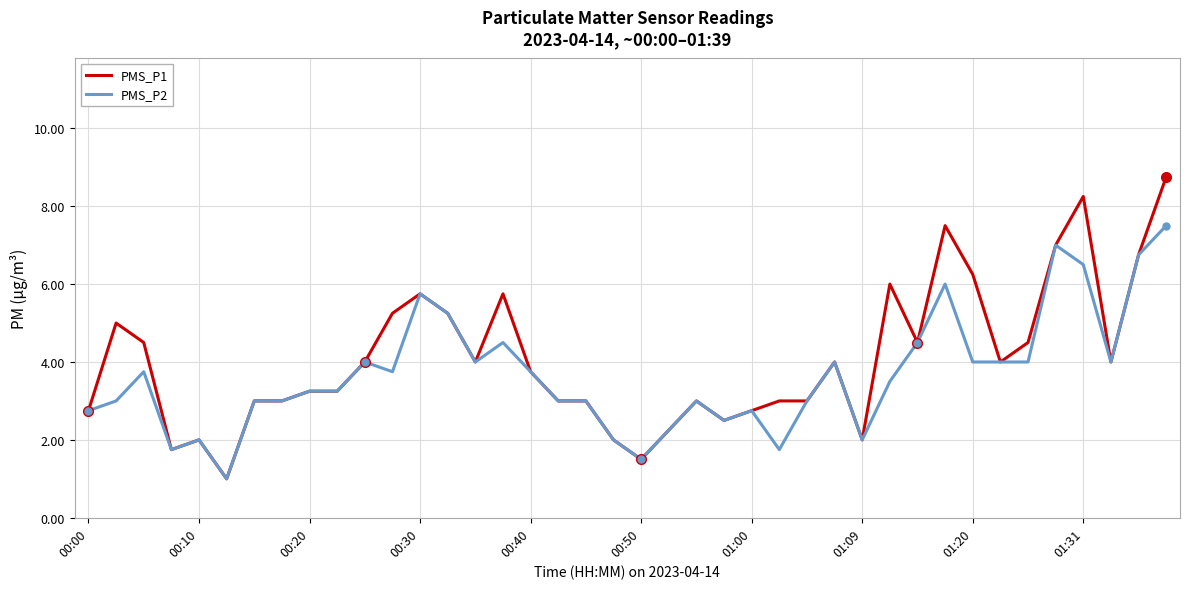

Rank the series by their maximum value, from lowest to highest.

PMS_P2, PMS_P1